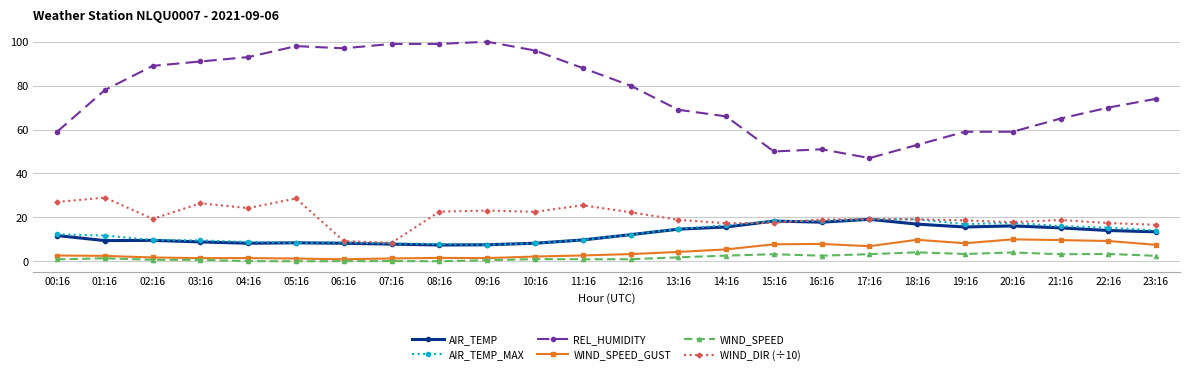

True or false: REL_HUMIDITY and AIR_TEMP intersect in this chart.

False